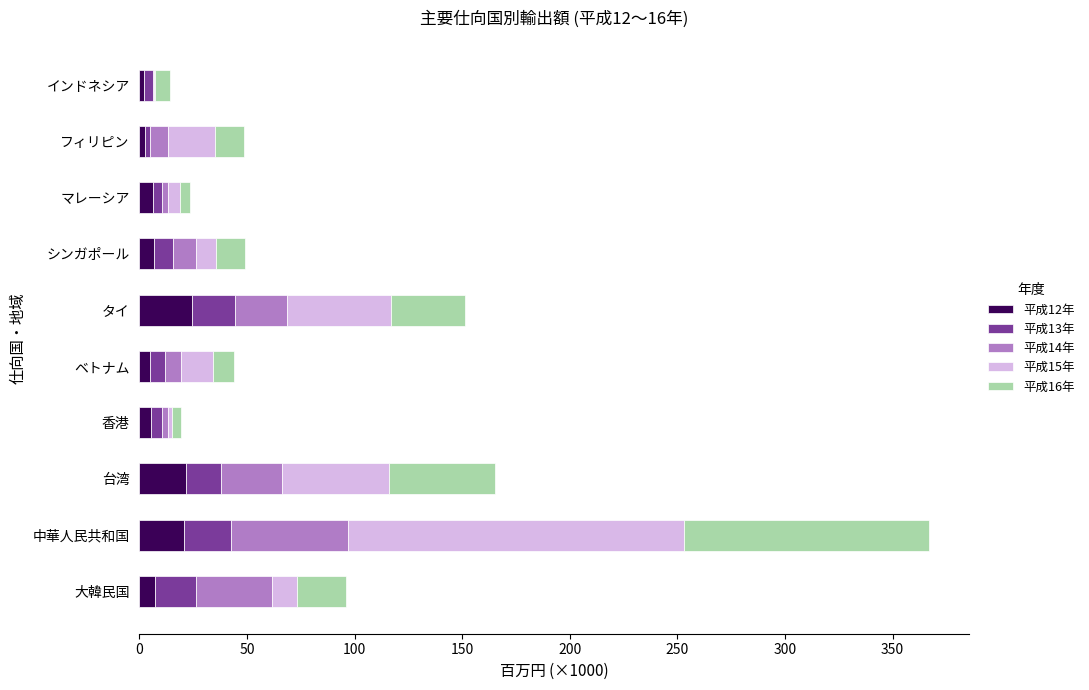

What is the maximum value for 平成12年?

24.2